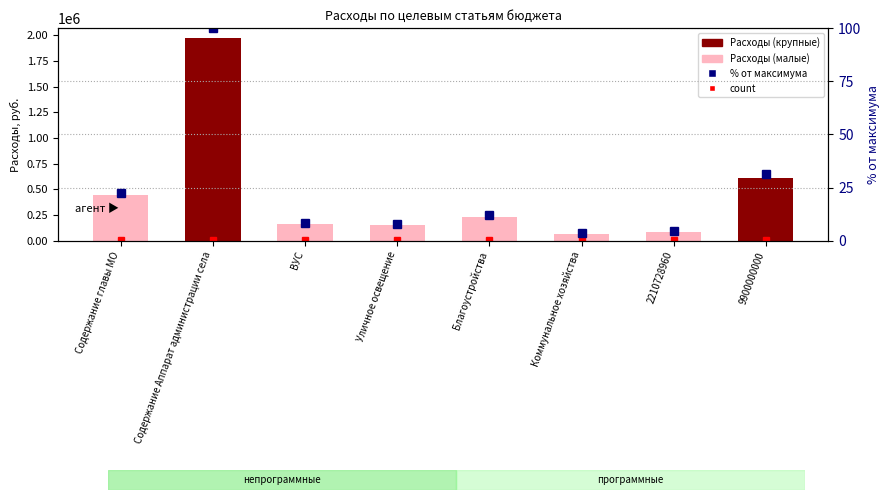

What is the label of the 5th bar from the left?

Благоустройства